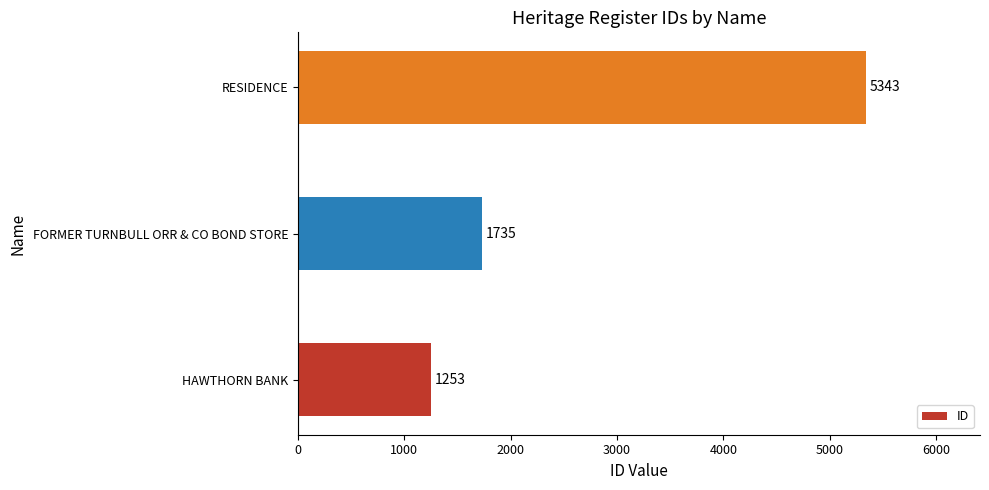

Count the values in the range 1253 to 5343.

3